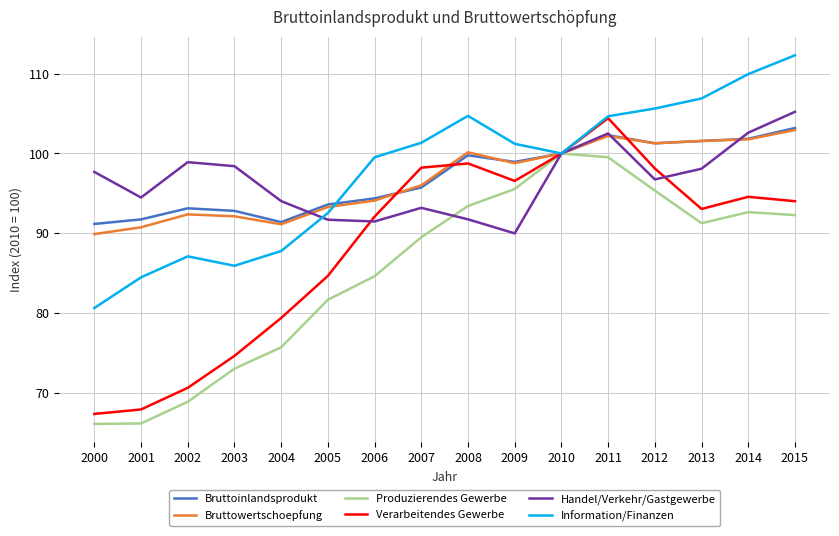

Count the number of data series in this chart.

6